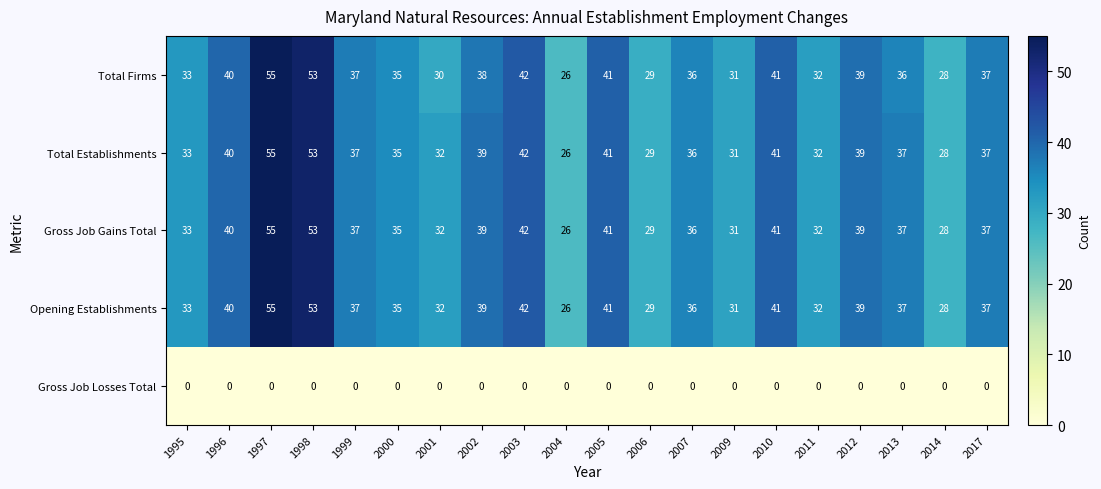

At how many categories does at least one series exceed 6?

20